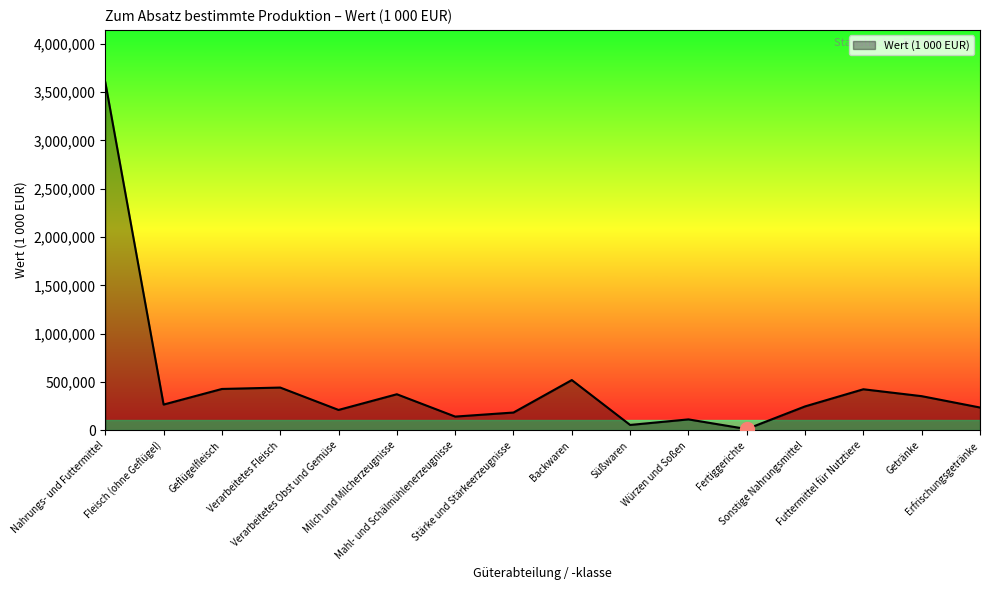

What is the difference between the maximum and minimum values?

3587391